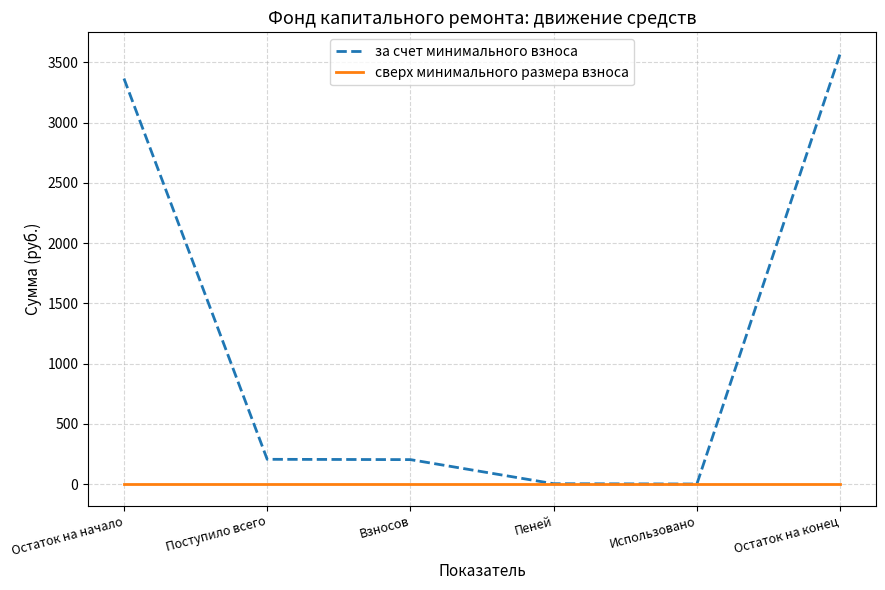

True or false: за счет минимального взноса has a value of 1740.7 at Остаток на начало.

False